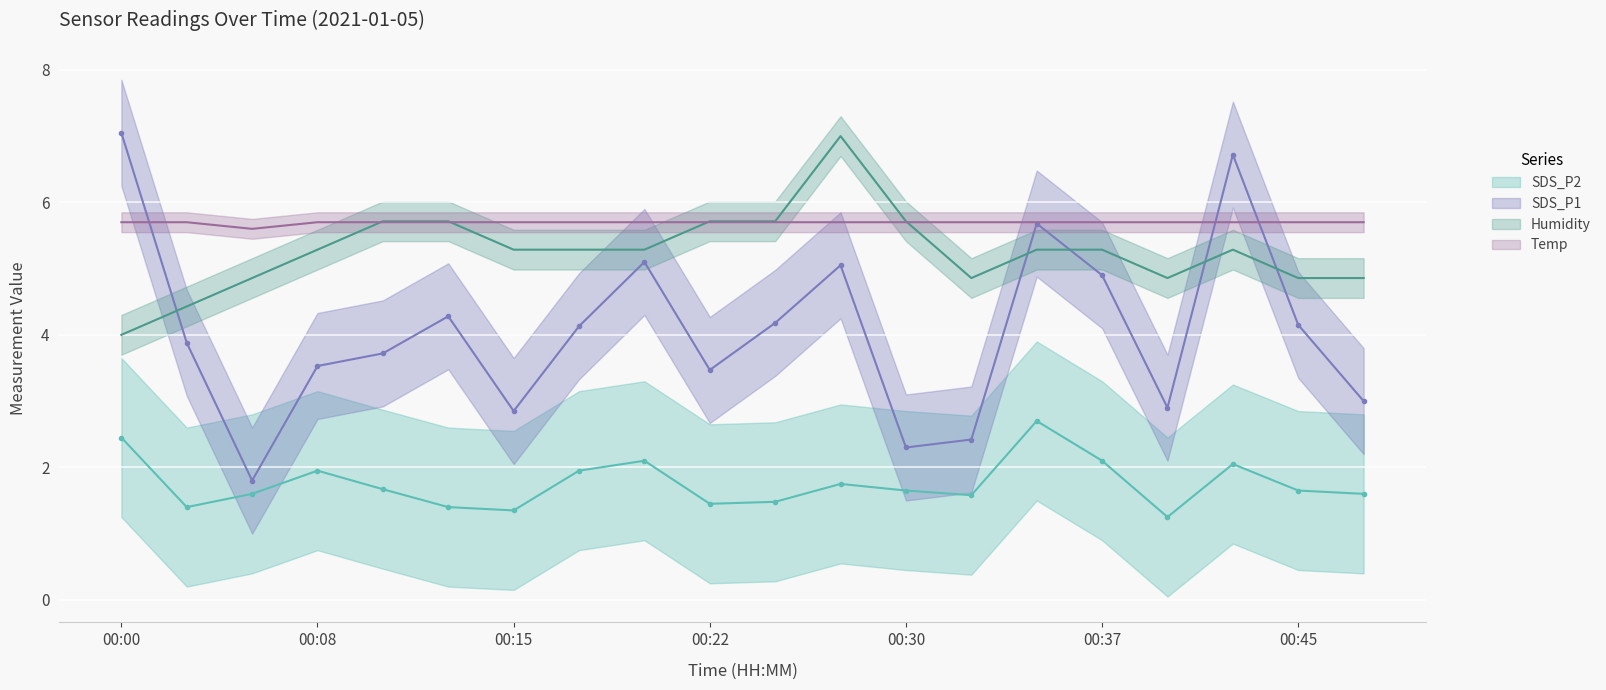

What is the sum of all Temp values?

113.9